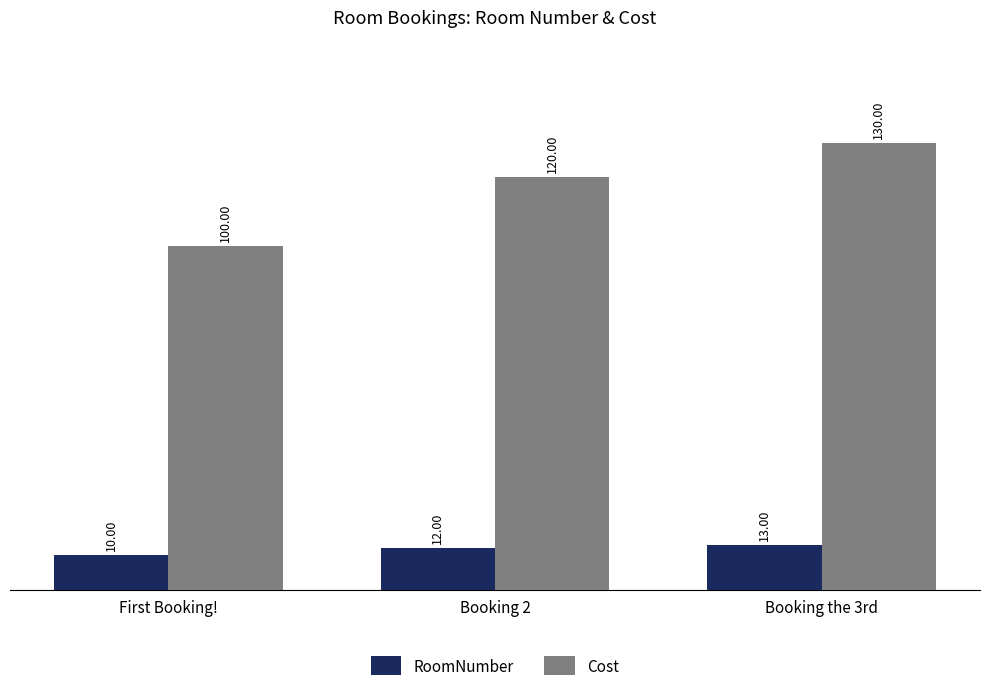

Is the value of RoomNumber at Booking the 3rd greater than the value of Cost at Booking the 3rd?

No